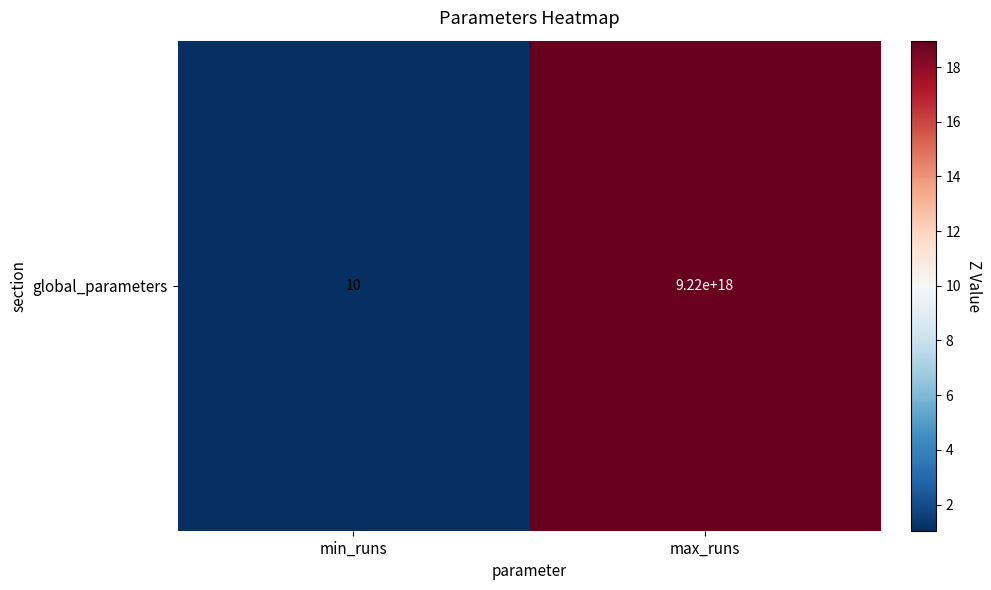

Rank the categories by value from highest to lowest.

max_runs, min_runs